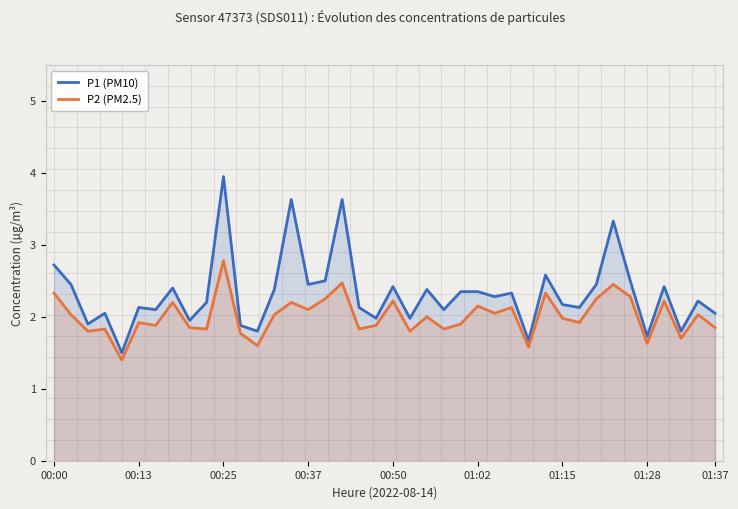

Which series has the largest total across all categories?

P1 (PM10)